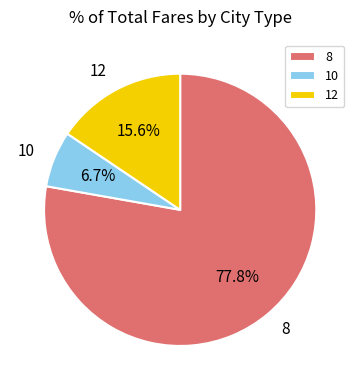

Which has a higher value, 10 or 12?

12